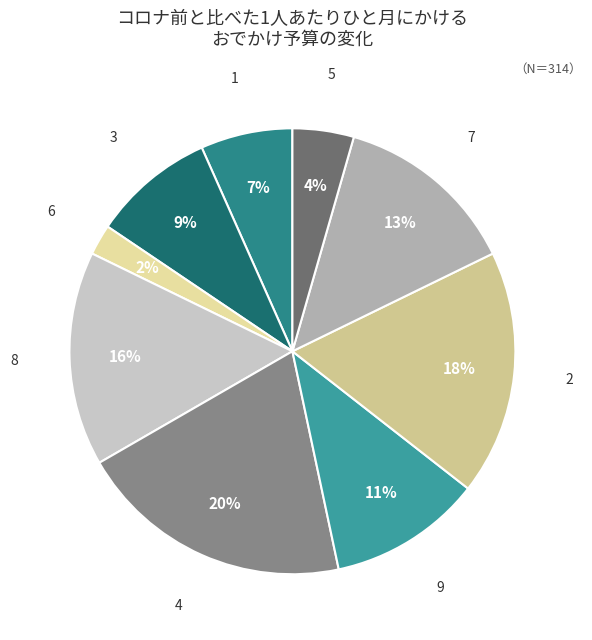

What percentage is the 8 slice, to the nearest percent?

16%